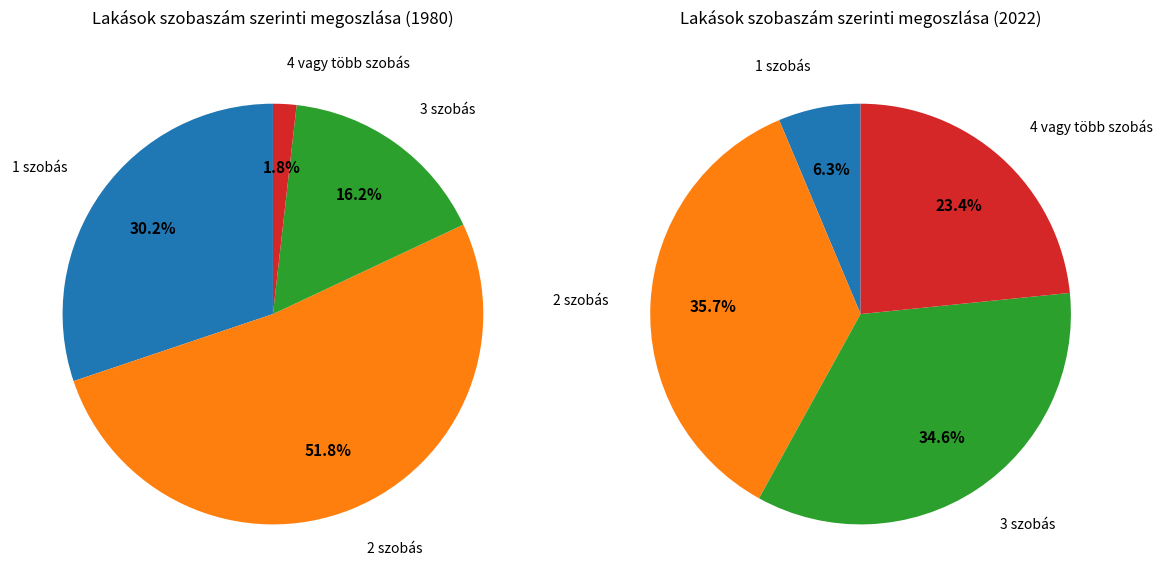

The 1 szobás slice represents 1% of the pie. True or false?

False